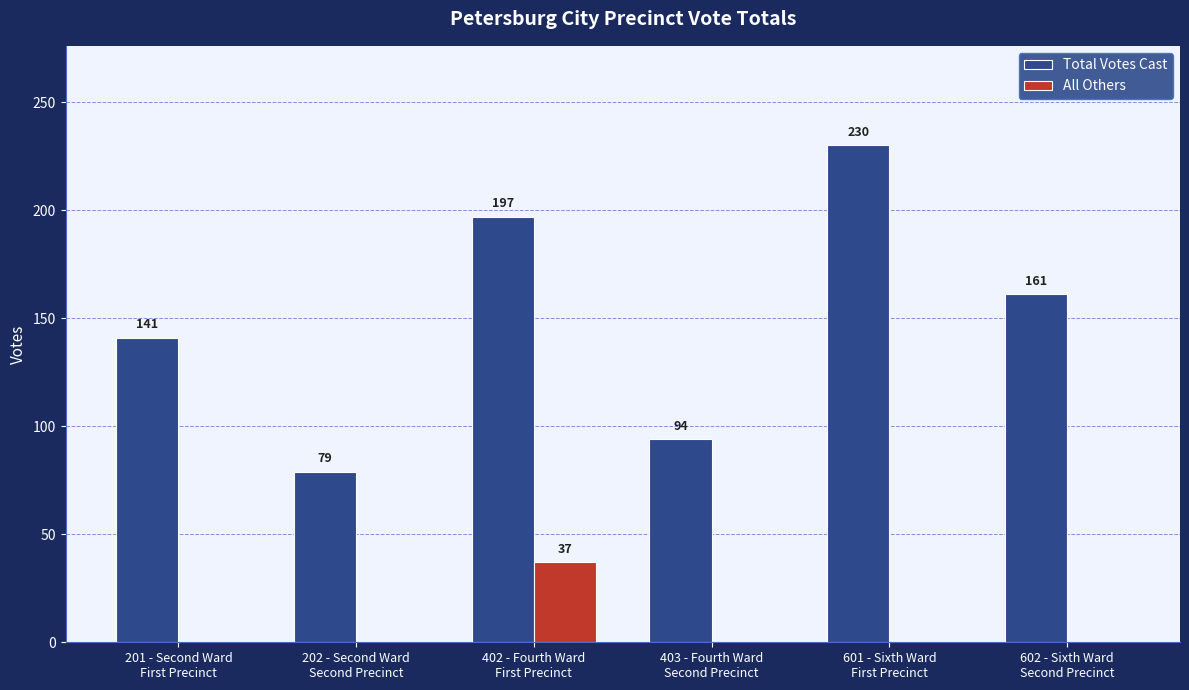

How many distinct data groups are displayed?

2